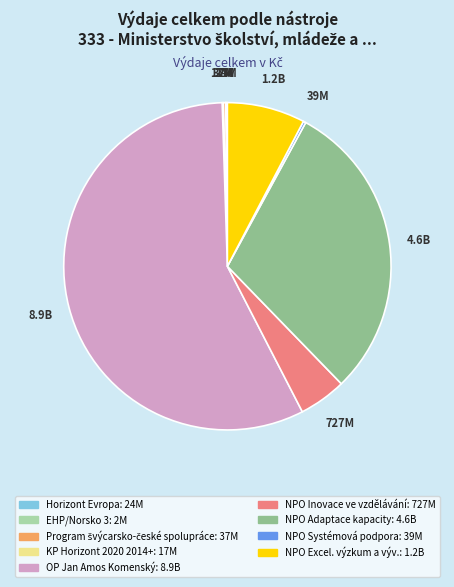

The OP Jan Amos Komenský slice represents 44% of the pie. True or false?

False